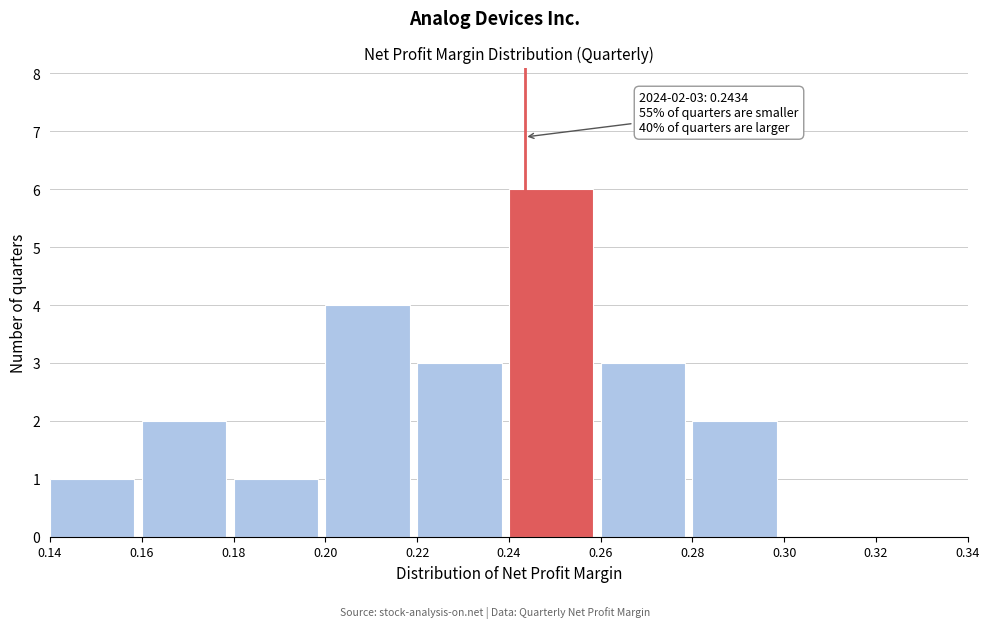

Over which range of the x-axis is the bar tallest?

0.24 to 0.26